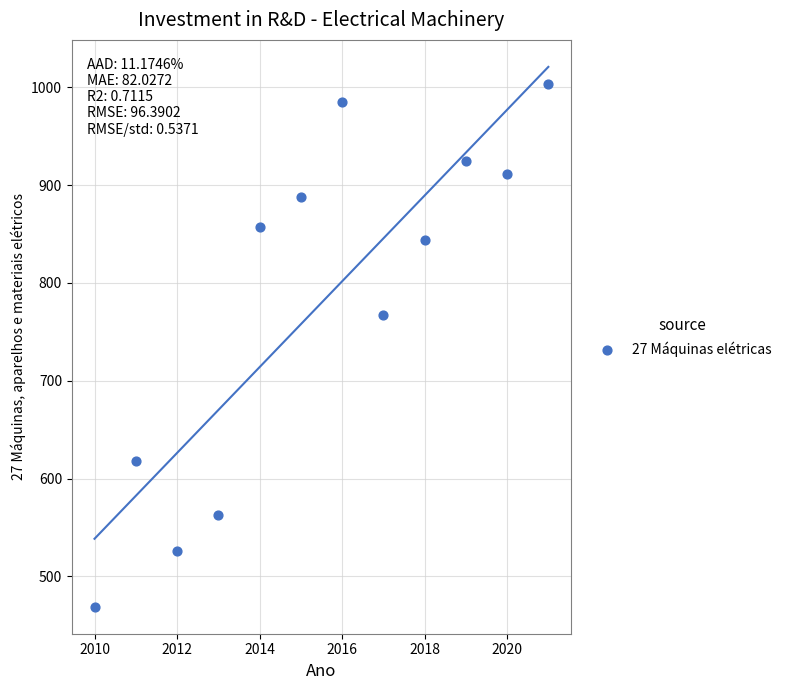

What Y value in the scatter plot is closest to 735?

766.8